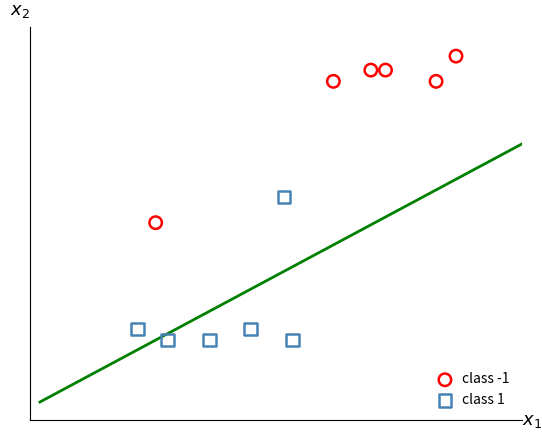

Which series contains the highest Y value?

class -1